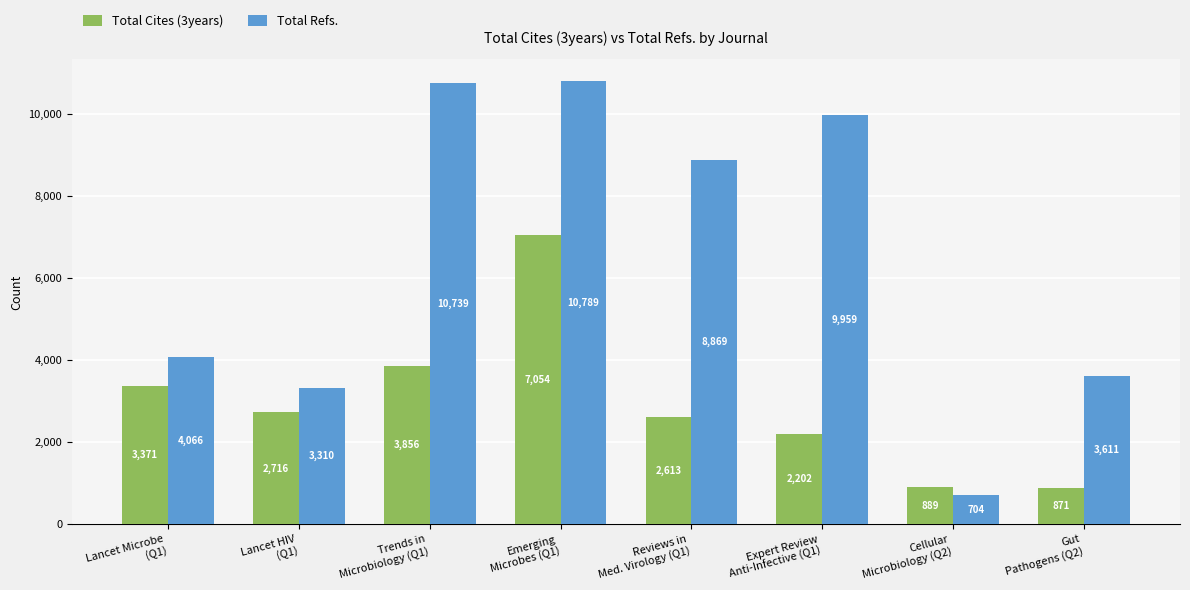

What is the smallest value displayed?

704